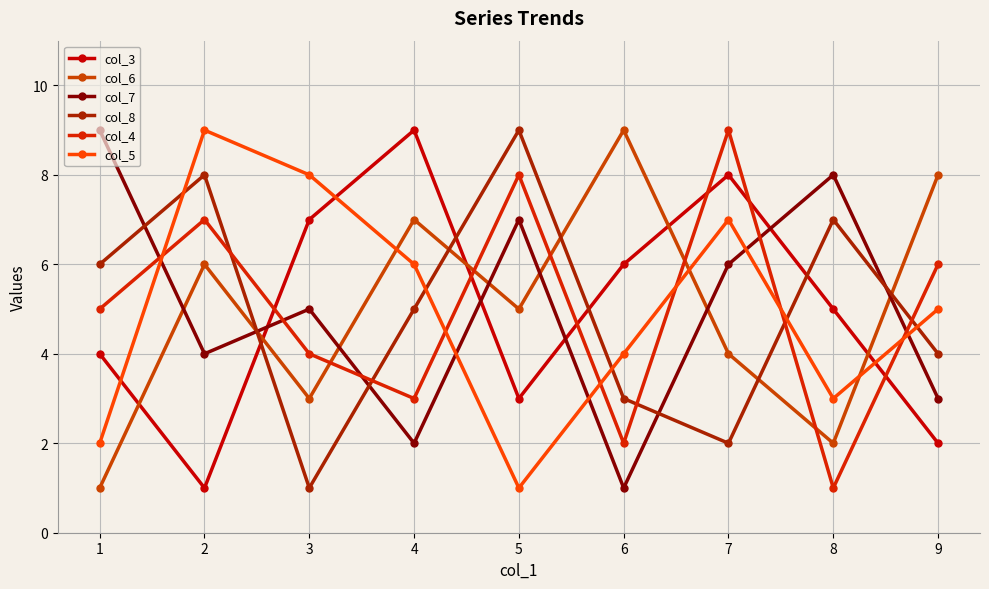

Does the chart display data point markers on the line(s)?

Yes